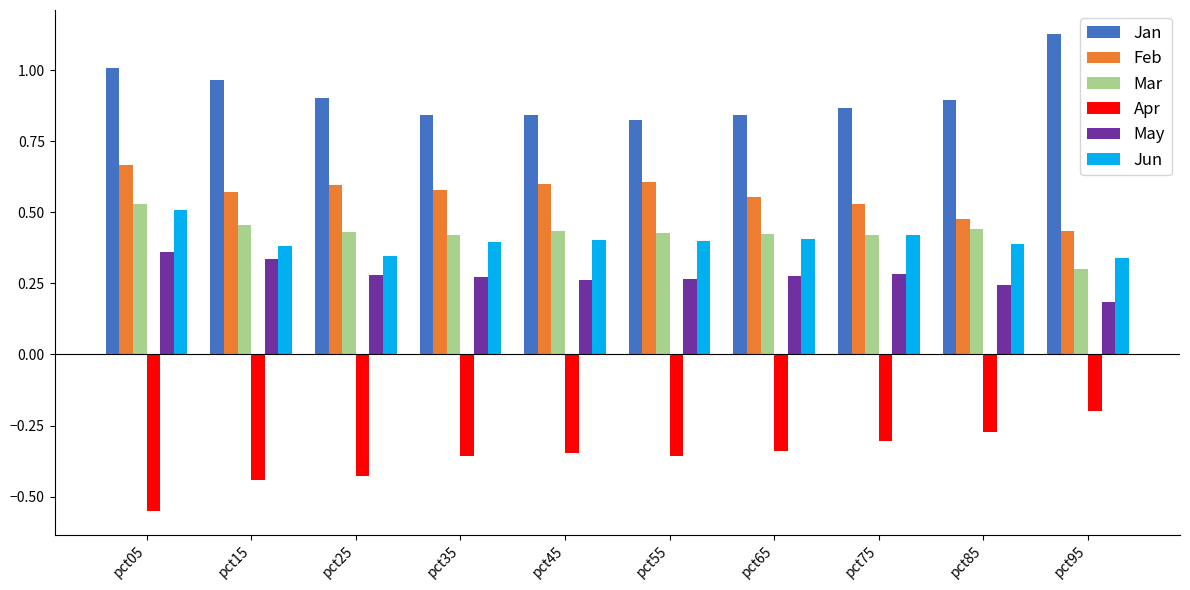

The Mar series shows 0.3 at pct55. True or false?

False